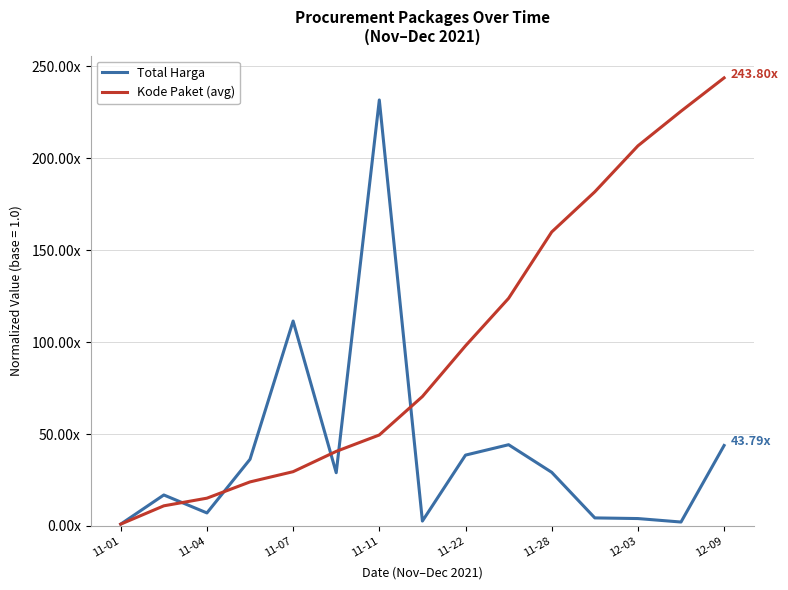

What are all the series names shown in the legend?

Total Harga, Kode Paket (avg)